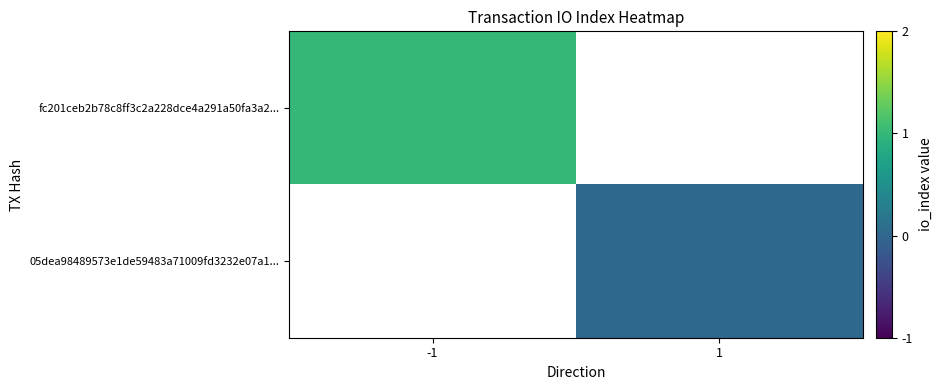

What is the maximum value shown in the chart?

1.0